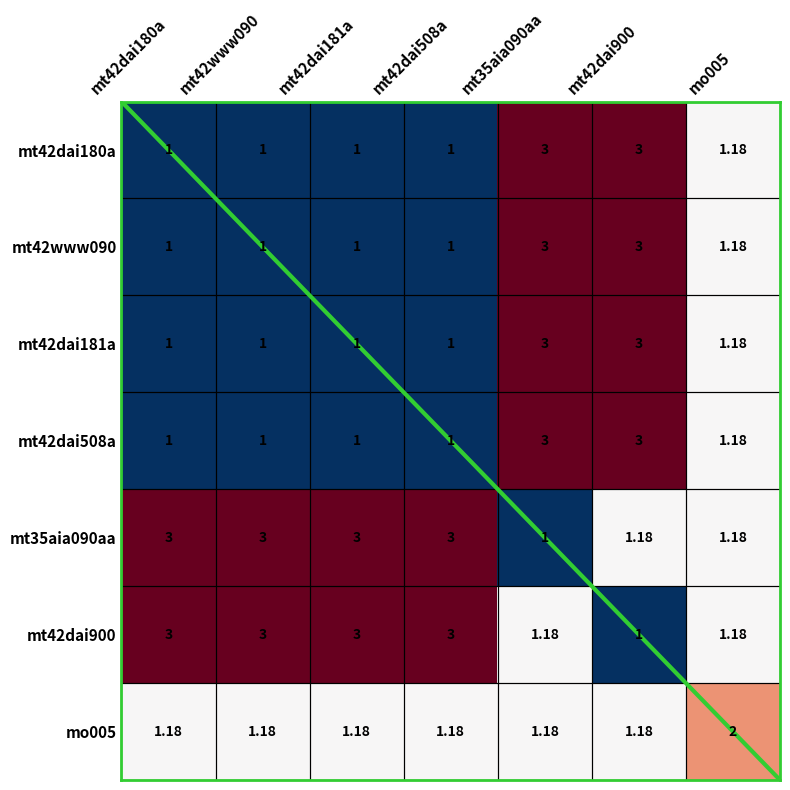

How many distinct data groups are displayed?

7